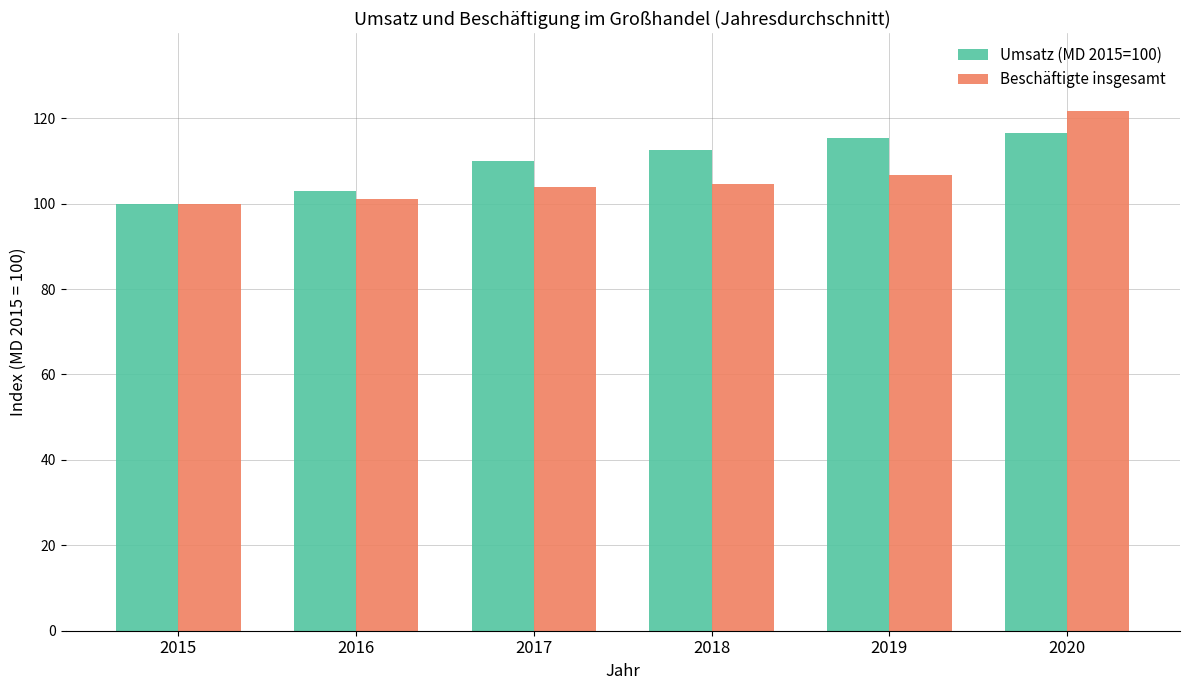

What is the greatest value displayed?

121.7